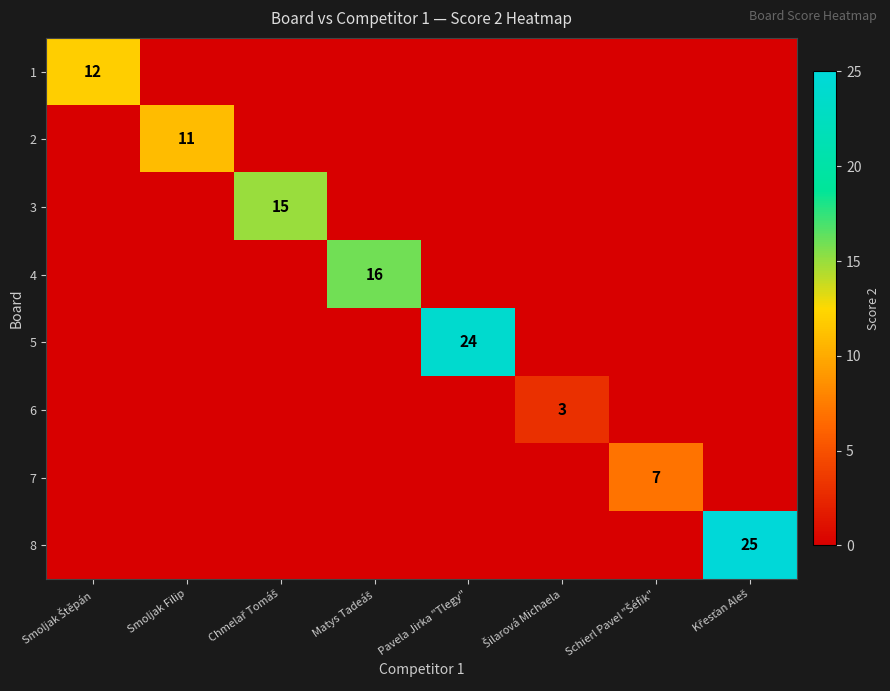

At which label does 6 reach its minimum?

Smoljak Štěpán